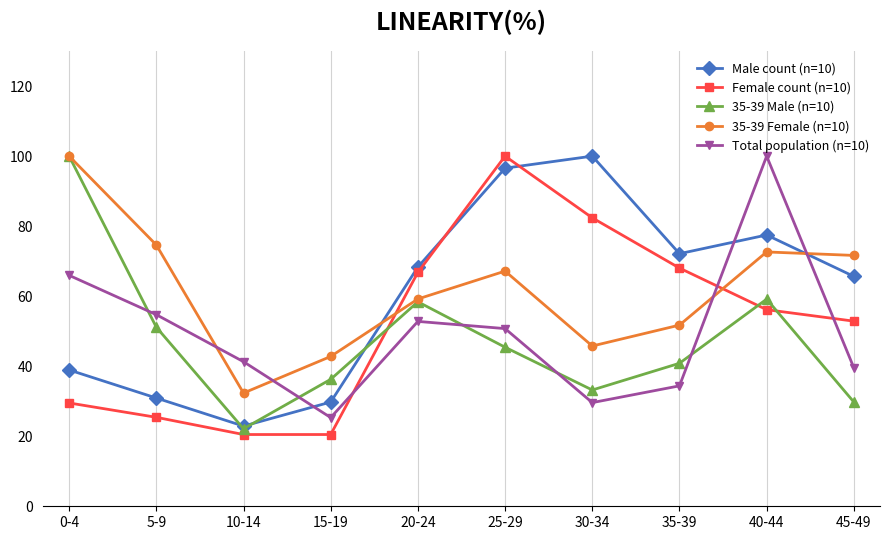

Which series changed the most between 0-4 and 45-49?

35-39 Male (n=10)